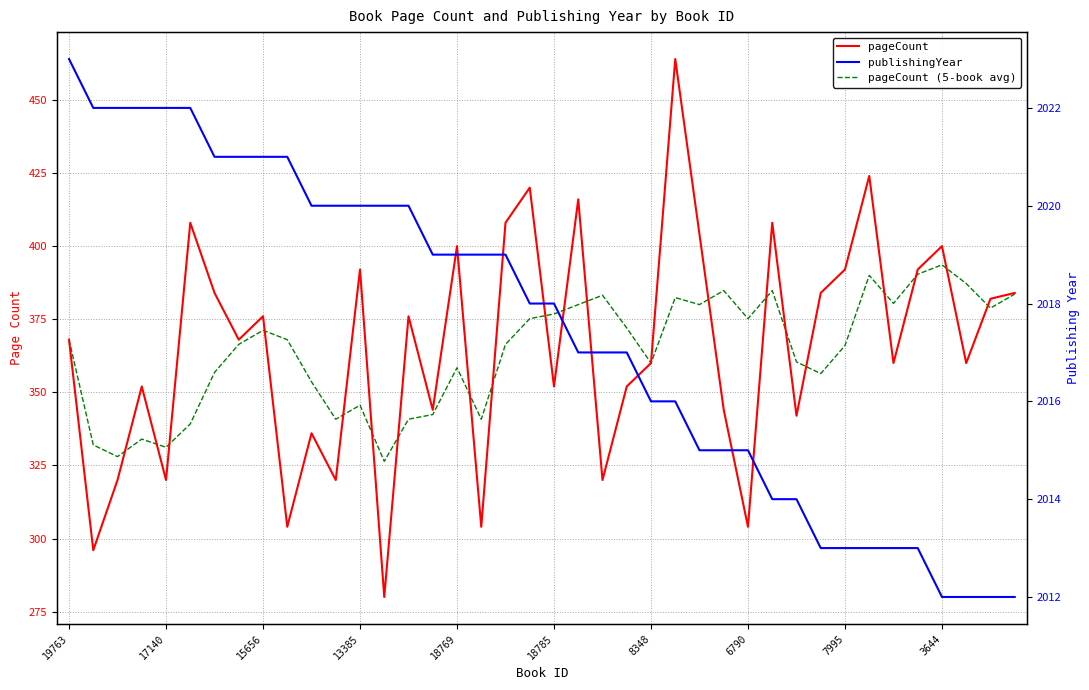

Is it true that pageCount (5-book avg) equals 326.4 at 13?

True